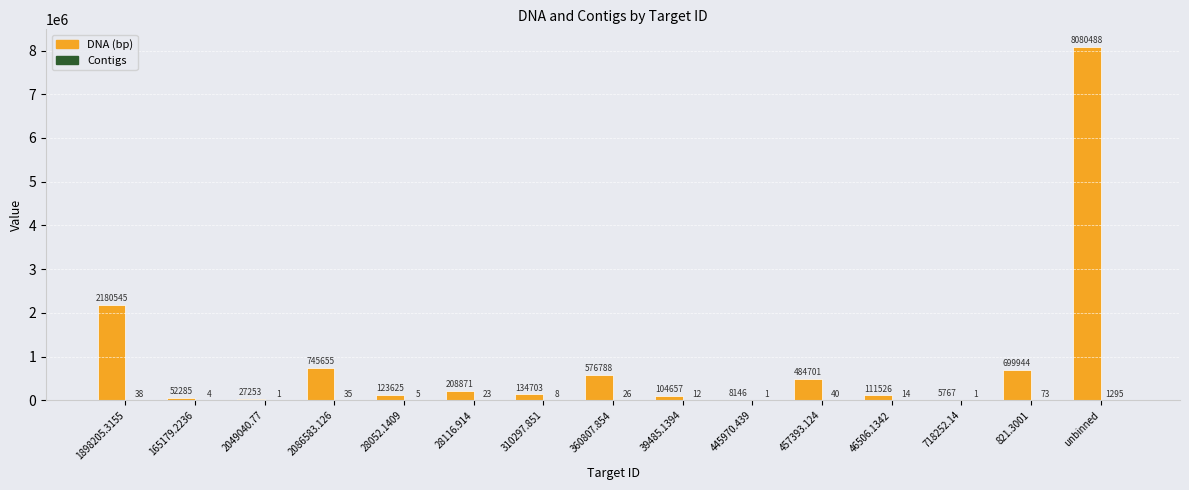

What is the spread (max minus min) of values at 2049040.77?

27252